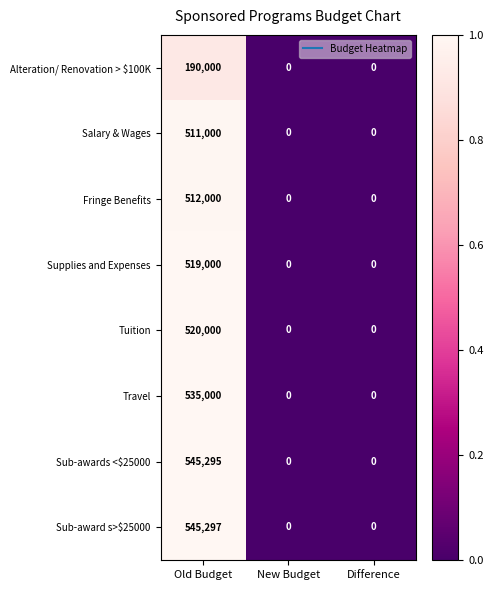

Reading left to right, extract all data points from this chart.

Alteration/ Renovation > $100K: 190000	0	0
Salary & Wages: 511000	0	0
Fringe Benefits: 512000	0	0
Supplies and Expenses: 519000	0	0
Tuition: 520000	0	0
Travel: 535000	0	0
Sub-awards <$25000: 545295	0	0
Sub-award s>$25000: 545297	0	0